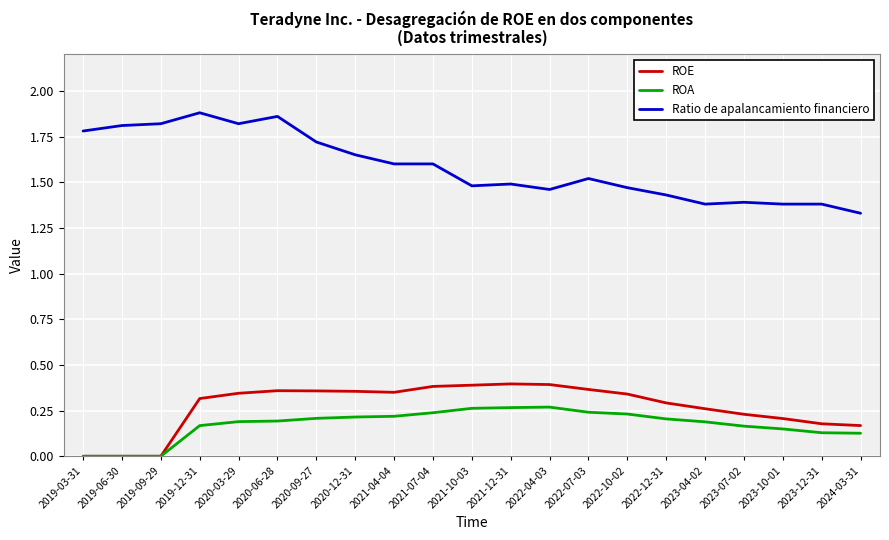

True or false: Ratio de apalancamiento financiero and ROA cross at least once.

False